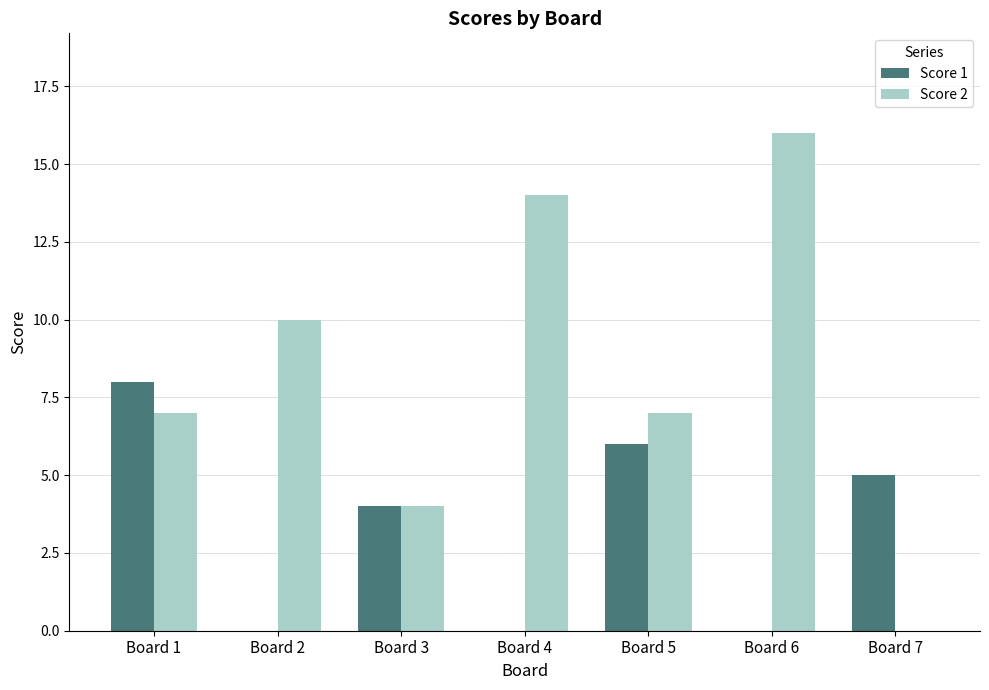

Count the number of categories in the chart.

7